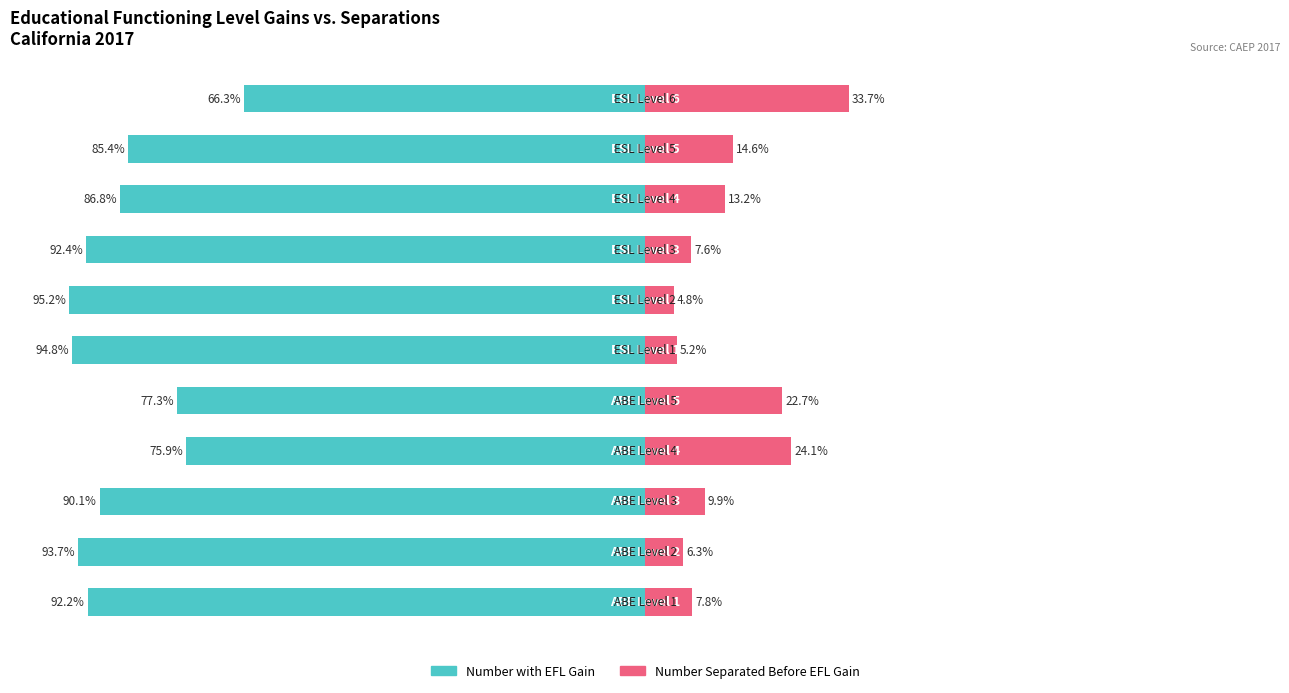

What is the difference between the maximum and minimum values in the Number Separated Before Achieving EFL Gain series?

28.9